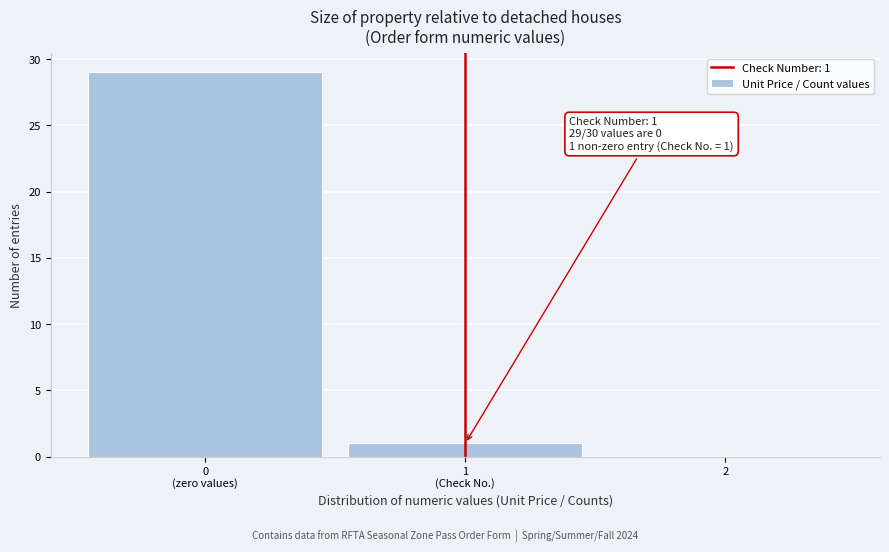

What is the greatest value displayed?

29